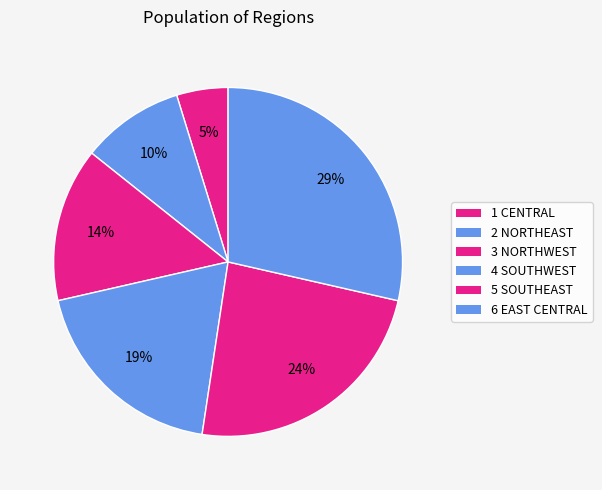

True or false: 3 NORTHWEST accounts for 9% of the total.

False